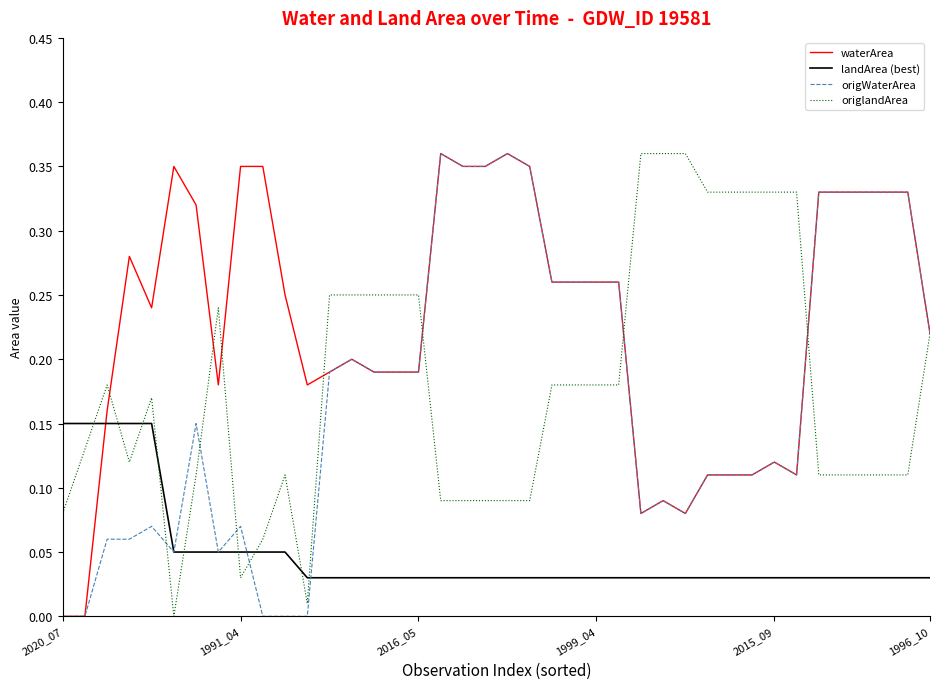

Which series has the largest total across all categories?

waterArea